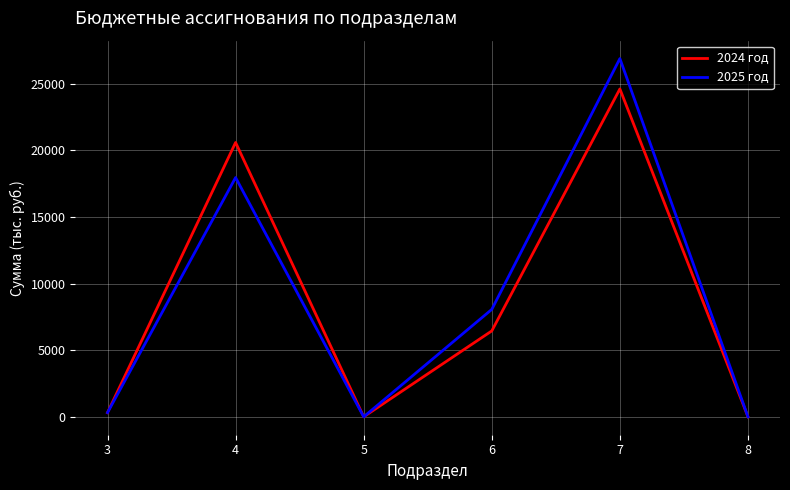

The 2024 год series shows 24597.2 at 7. True or false?

True